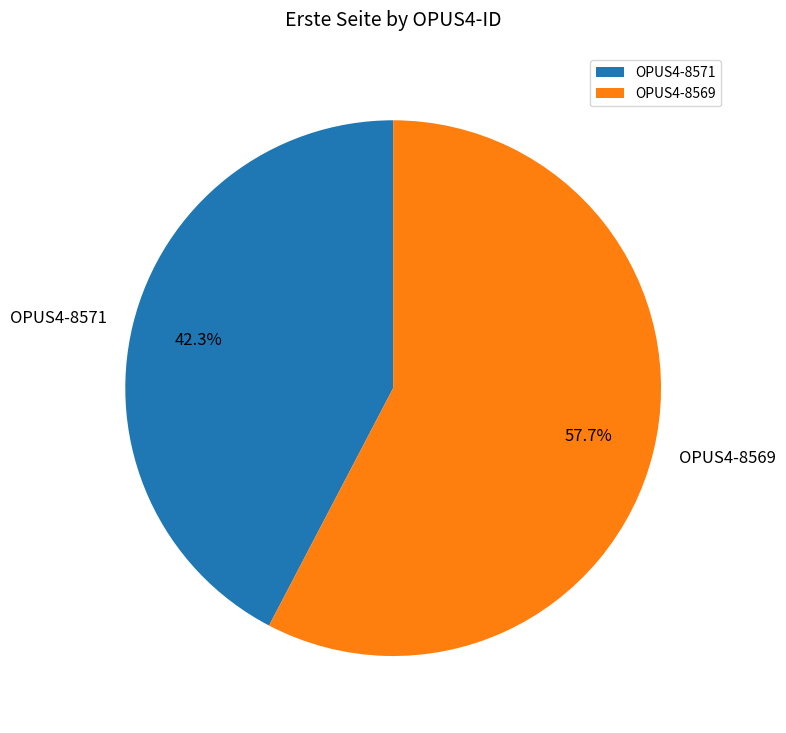

What is the ratio of the value at OPUS4-8571 to the value at OPUS4-8569?

0.7